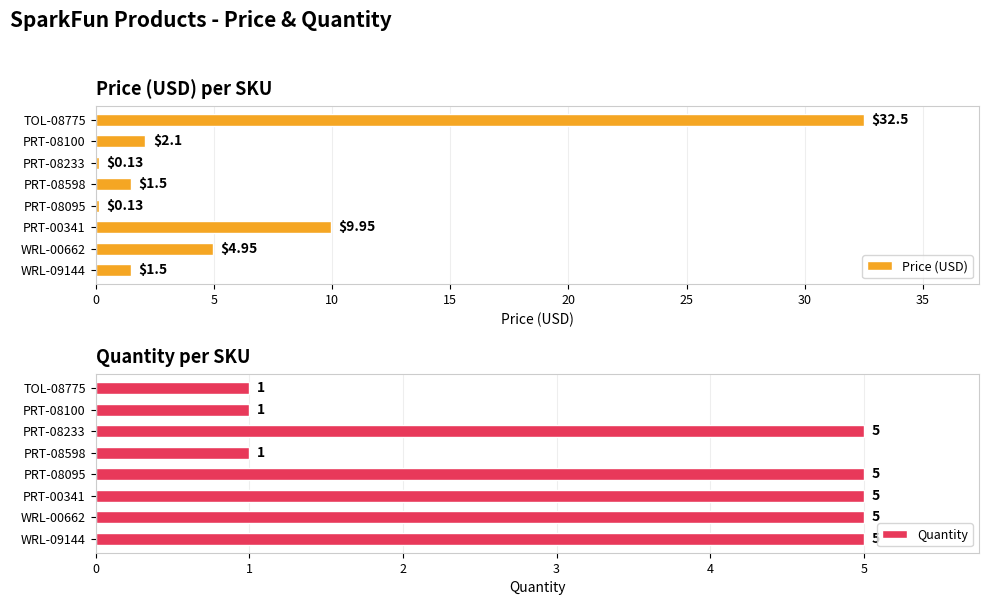

What is the difference between the maximum and minimum values in the Price (USD) series?

32.4